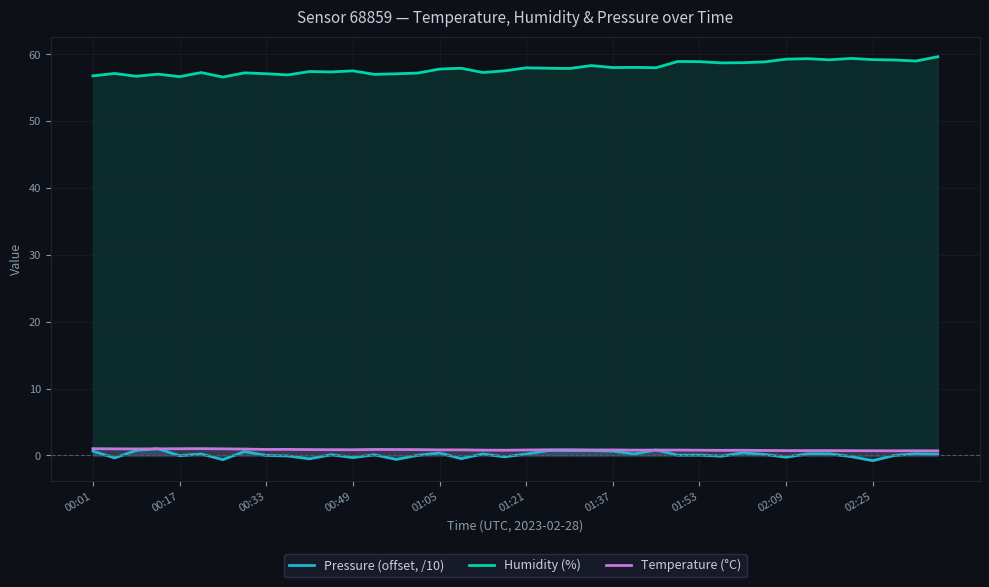

How many values in the Pressure (offset, /10) series exceed 0?

25